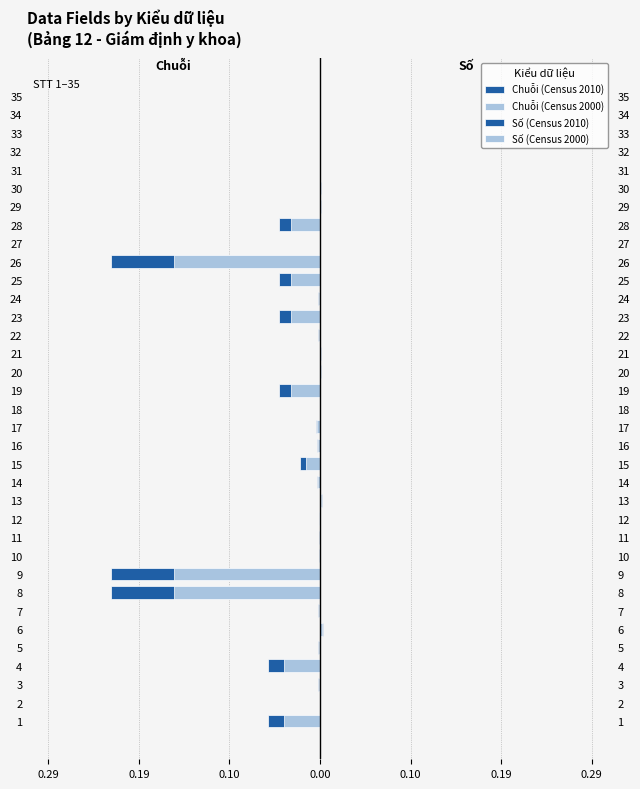

True or false: Số (Census 2010) has a value of 0.0 at 21.

False